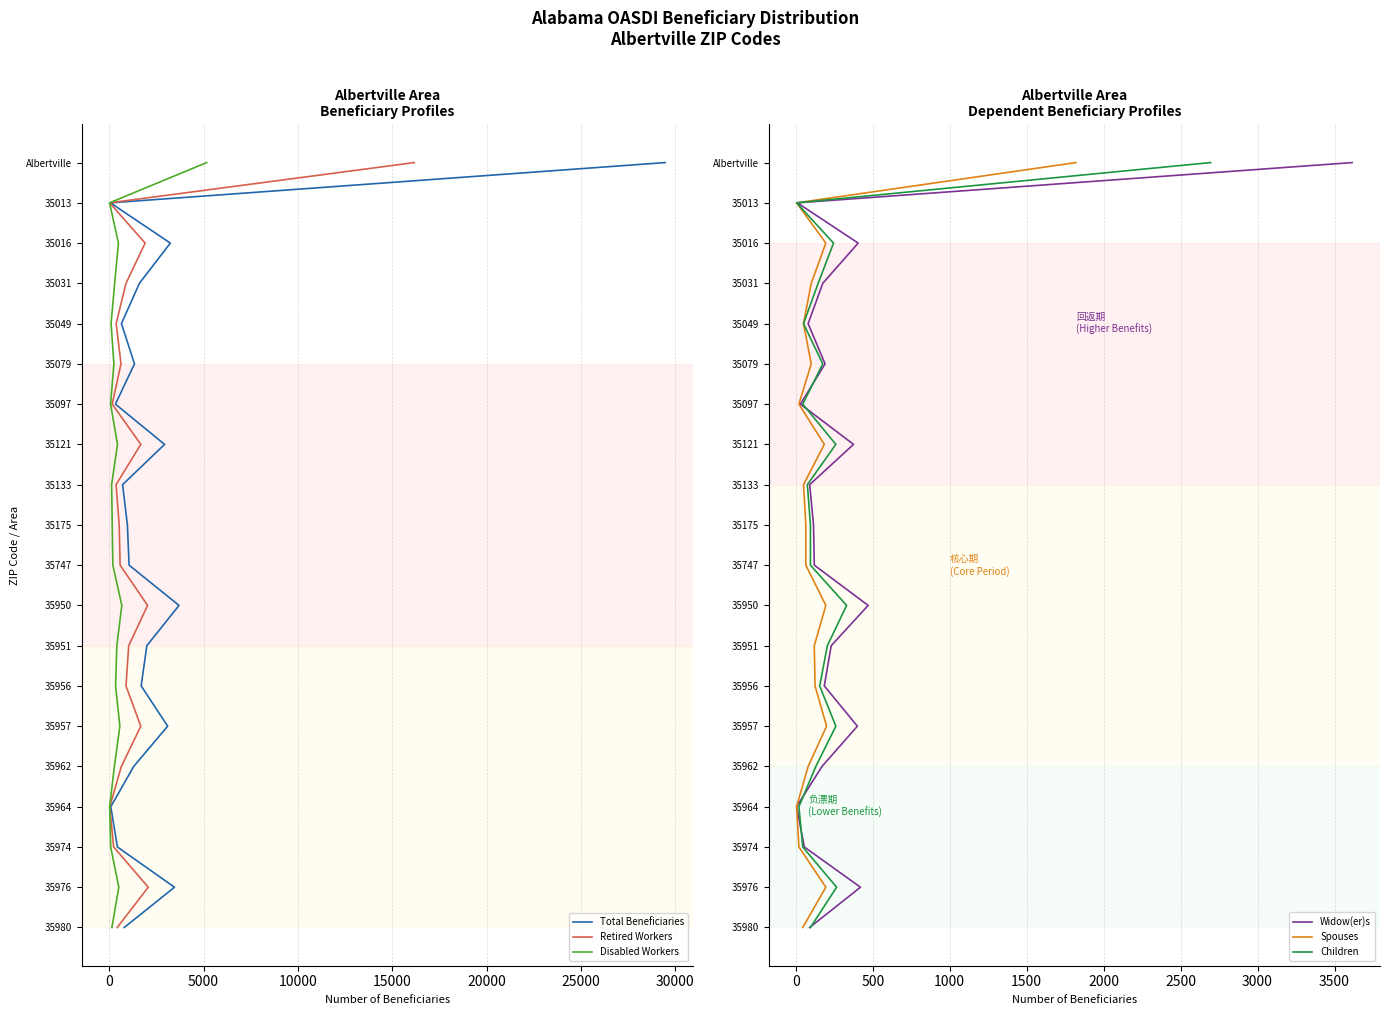

True or false: Total Beneficiaries and Retired Workers cross at least once.

False